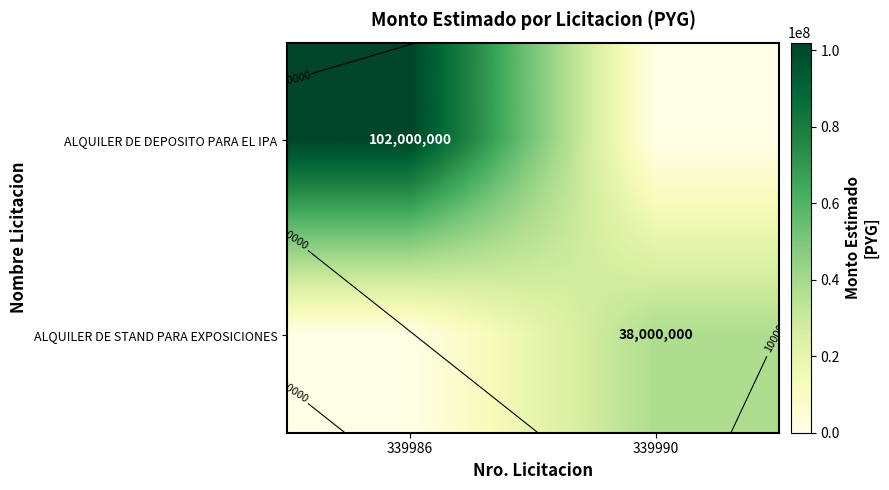

Where is ALQUILER DE DEPOSITO PARA EL IPA nearest to the value 51000000?

339986